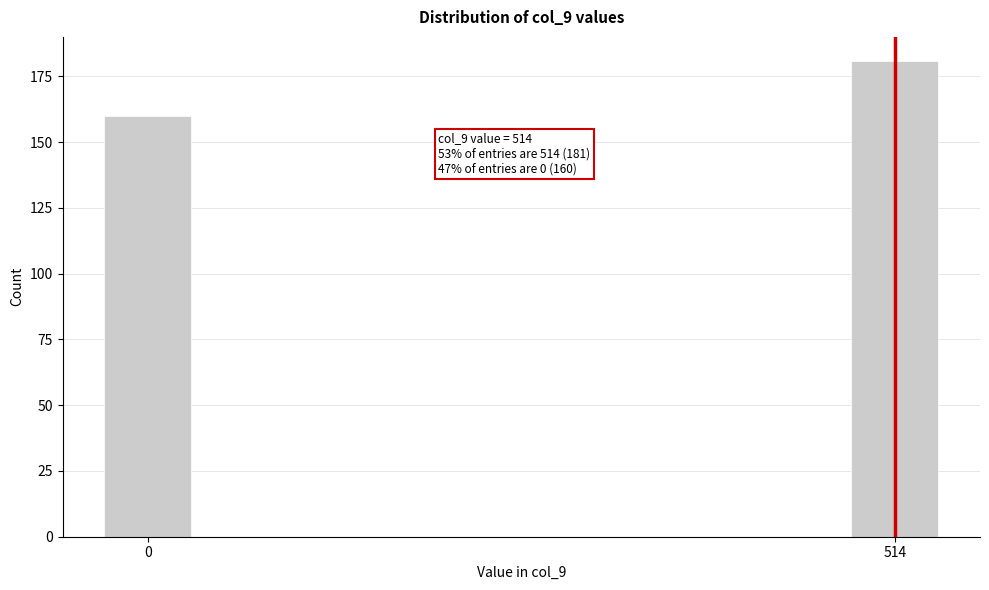

Reading left to right, extract all data points from this chart.

0=160	514=181